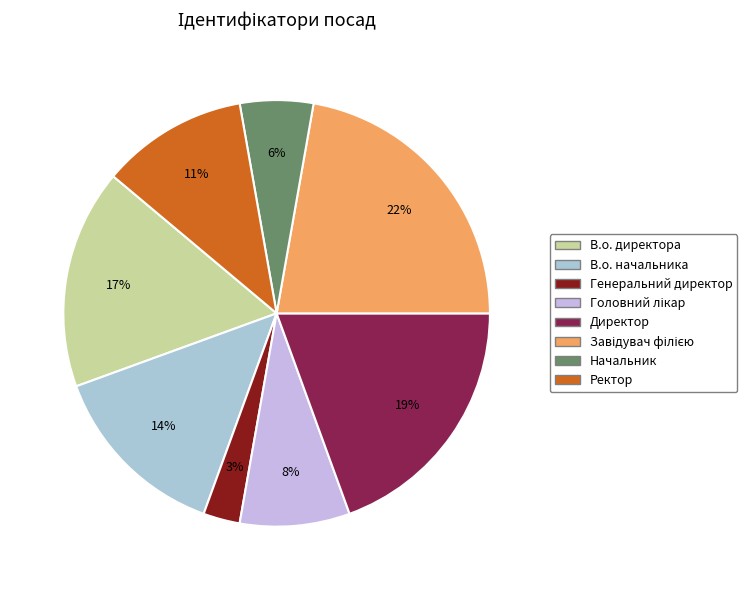

The Головний лікар slice represents 22% of the pie. True or false?

False